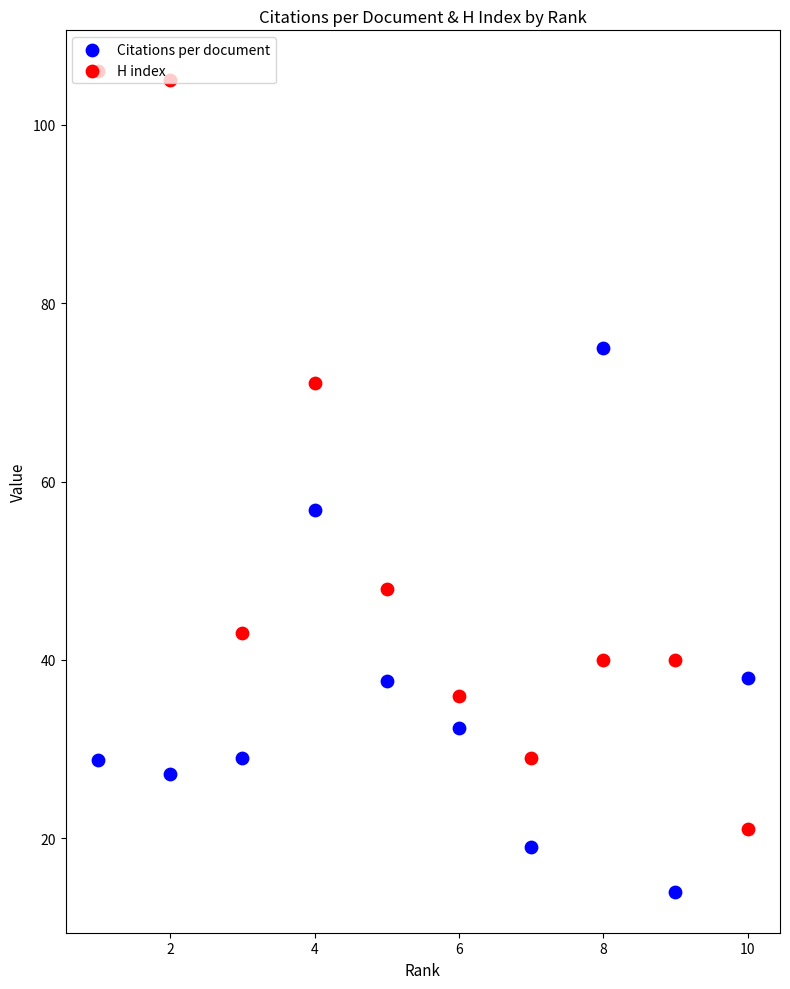

At how many categories does at least one series exceed 65?

4